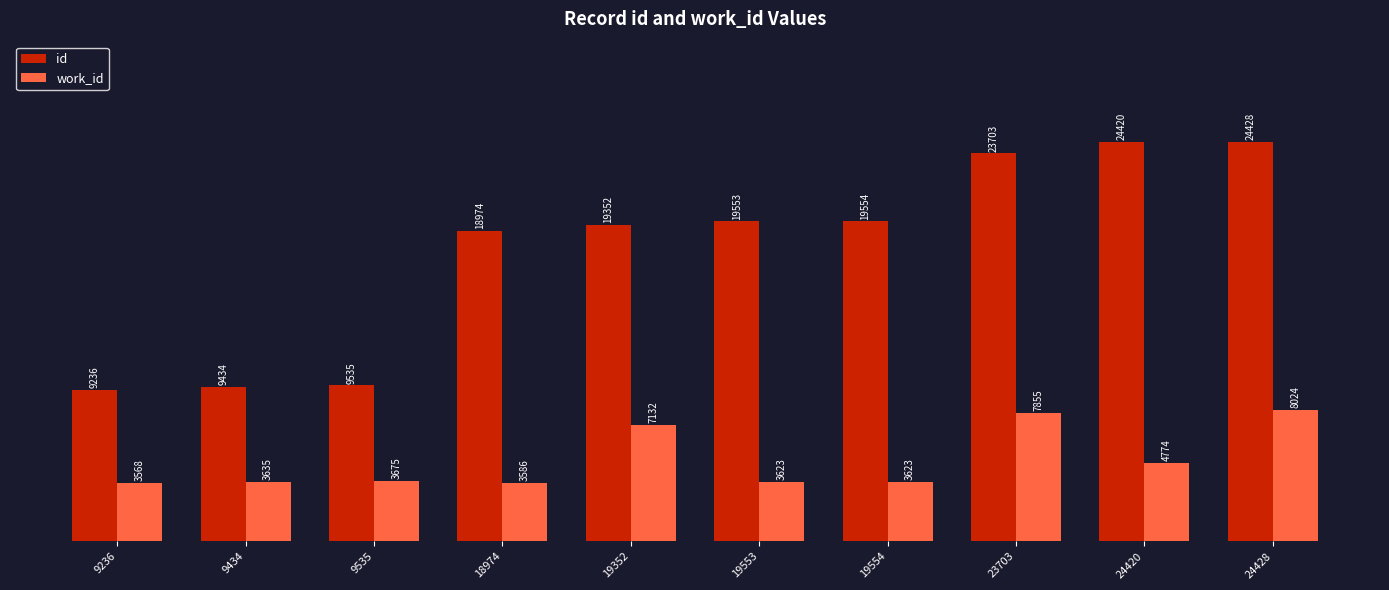

The value of work_id at 19553 is 3623. True or false?

True